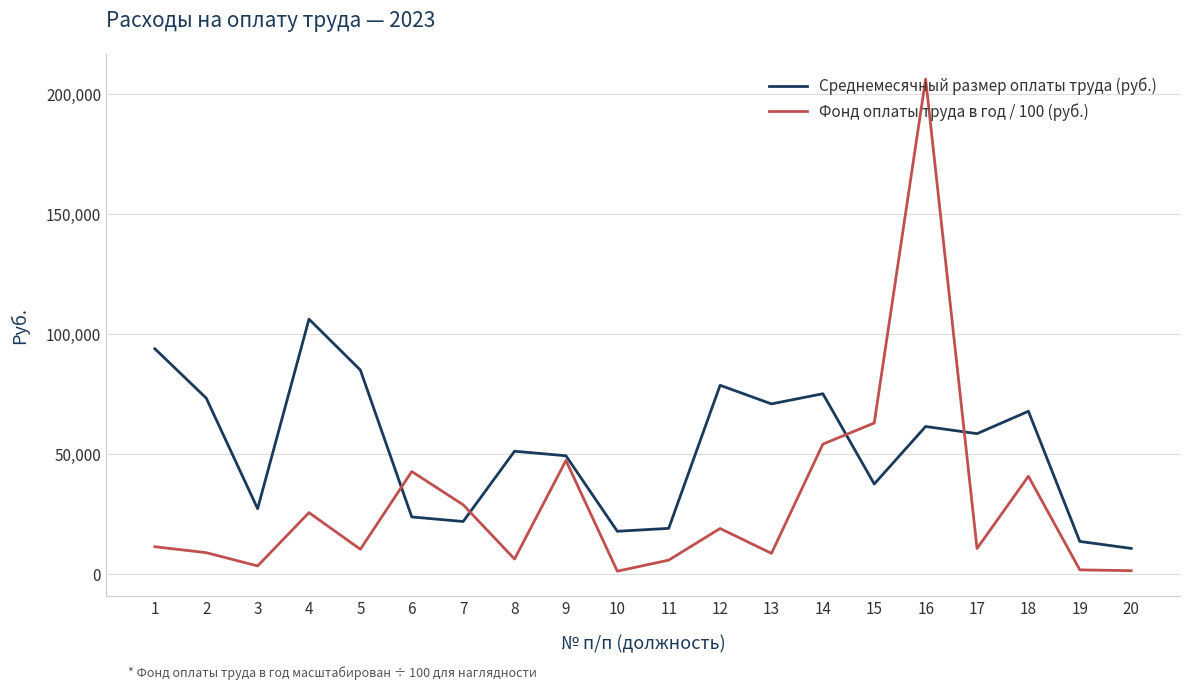

What value does the Фонд оплаты труда в год / 100 (руб.) series have at 17?

10510.9